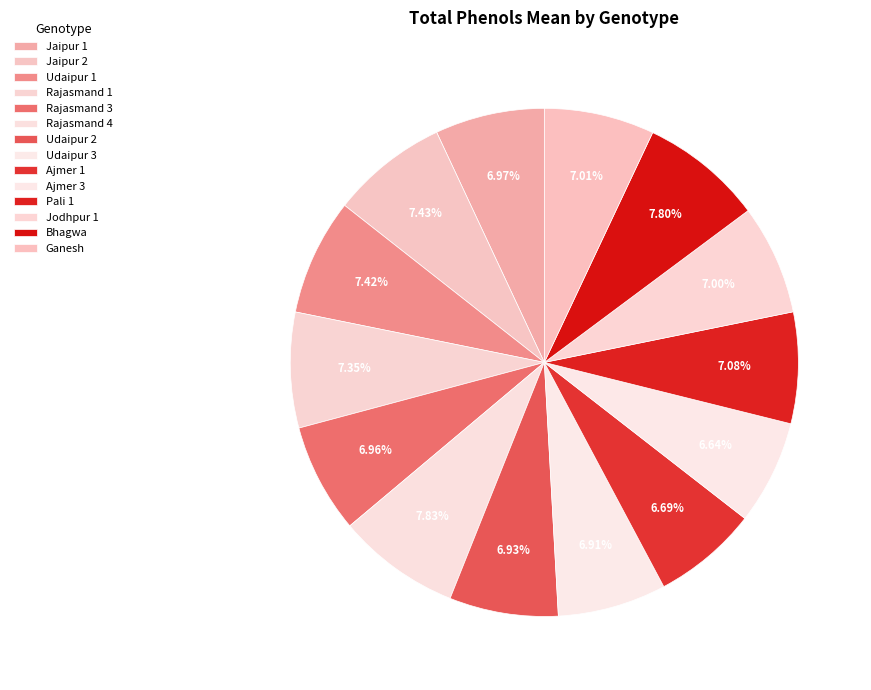

Is there any slice that represents more than half of the pie?

No